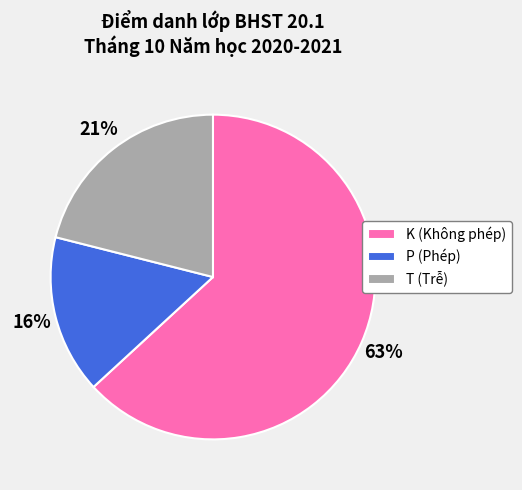

How many slices are in this pie chart?

3